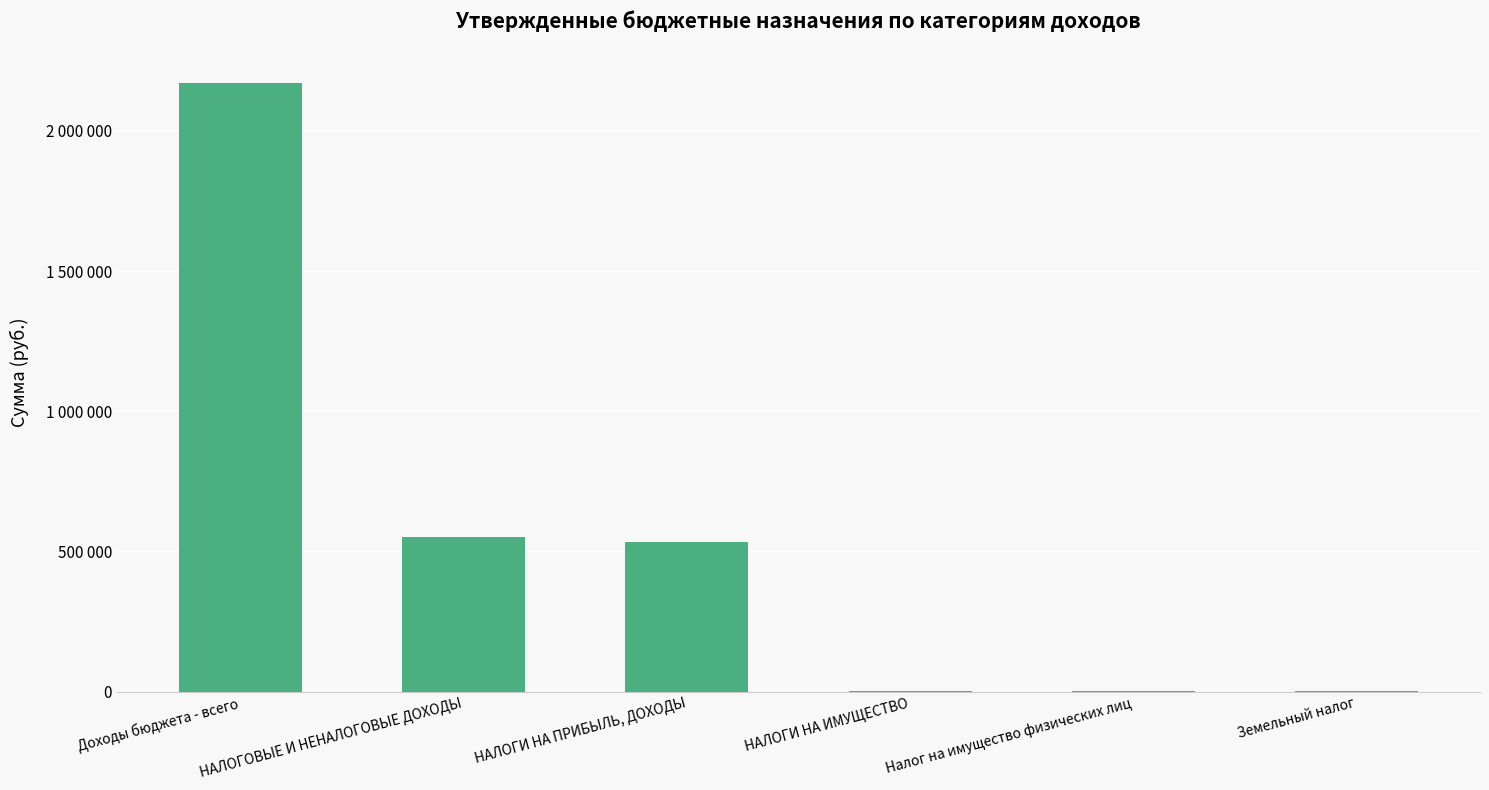

What is the sum of all values?

3263164